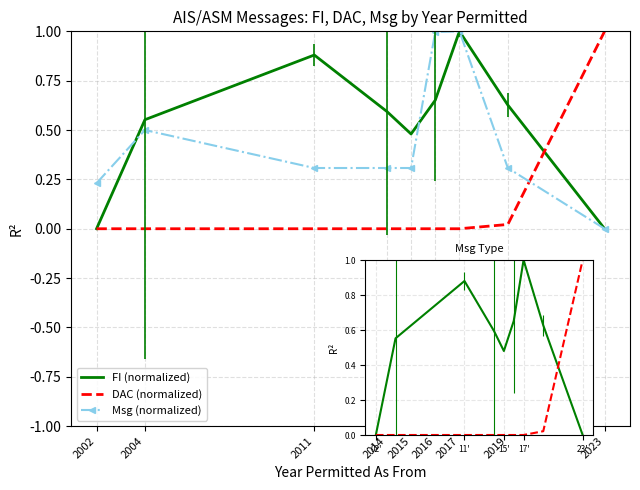

At which label is Msg (normalized) closest to 0?

2023